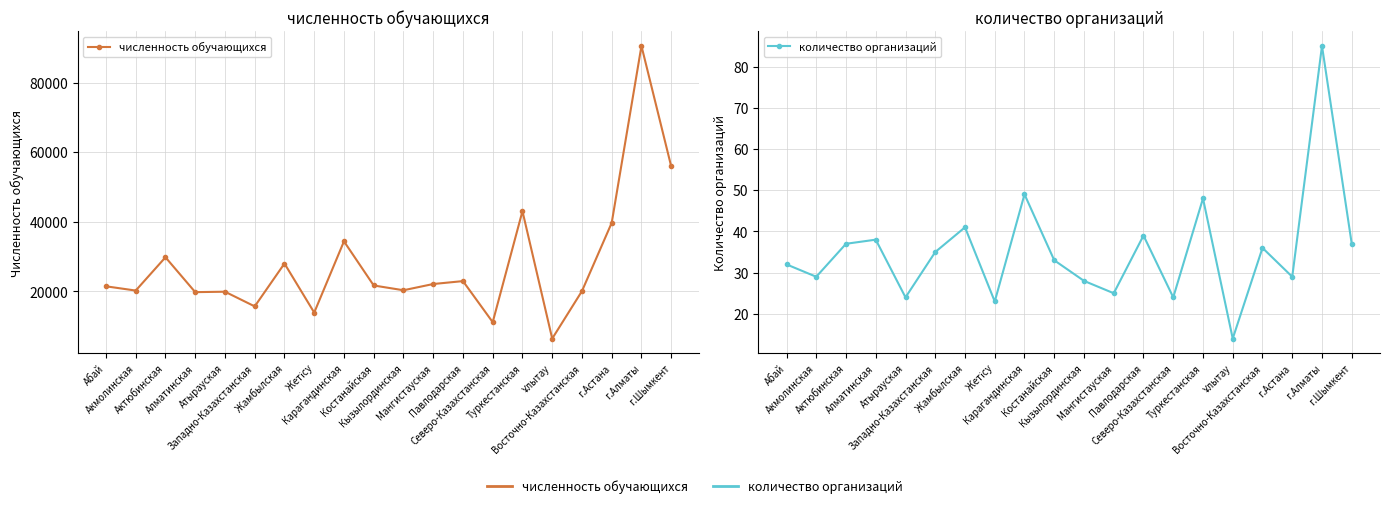

What is the label of the 2nd point from the left?

Акмолинская